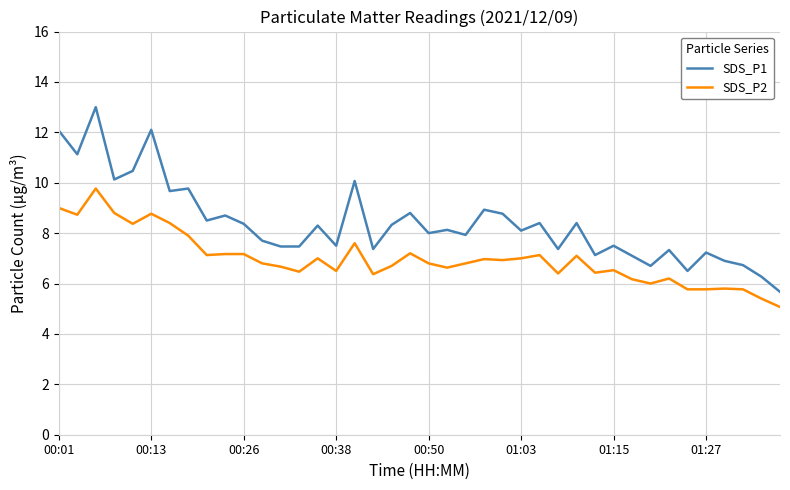

What is the minimum value shown in the chart?

5.1